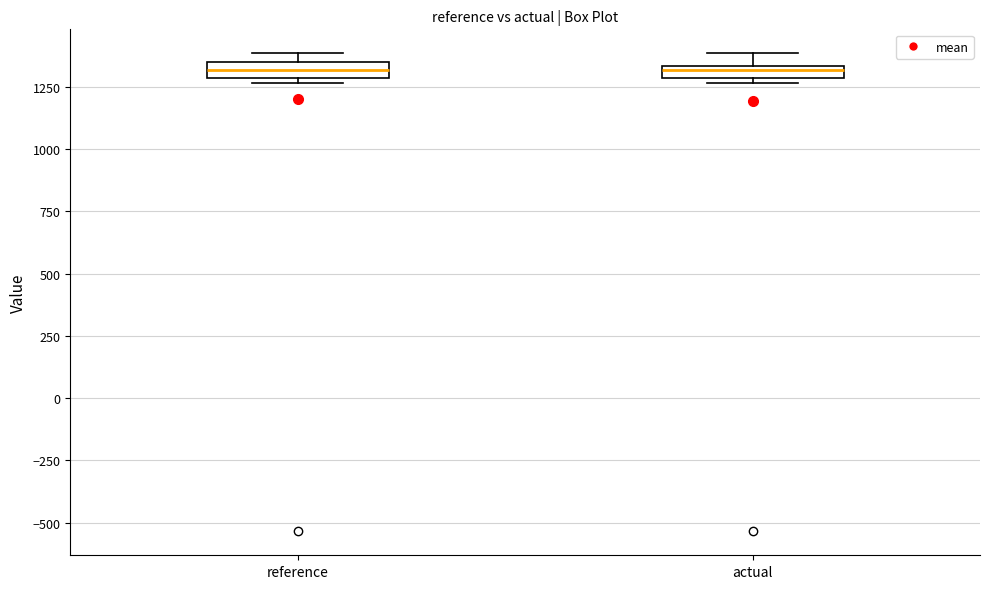

Where does the upper whisker of the box for actual end on the y-axis? The values are not printed on the chart, so give them approximately, as read against the axis.

1400